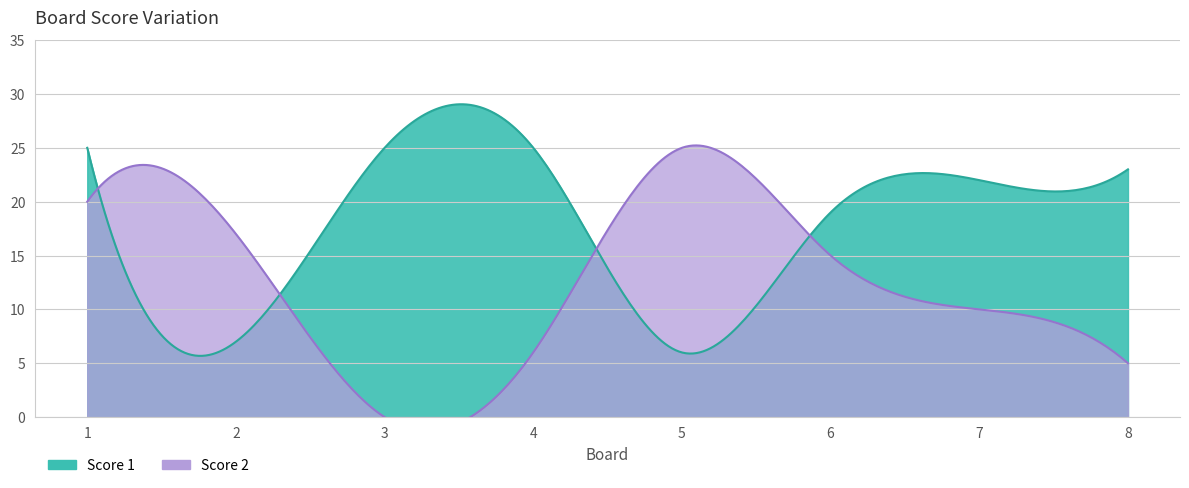

The value of Score 1 at 2 is 11. True or false?

False